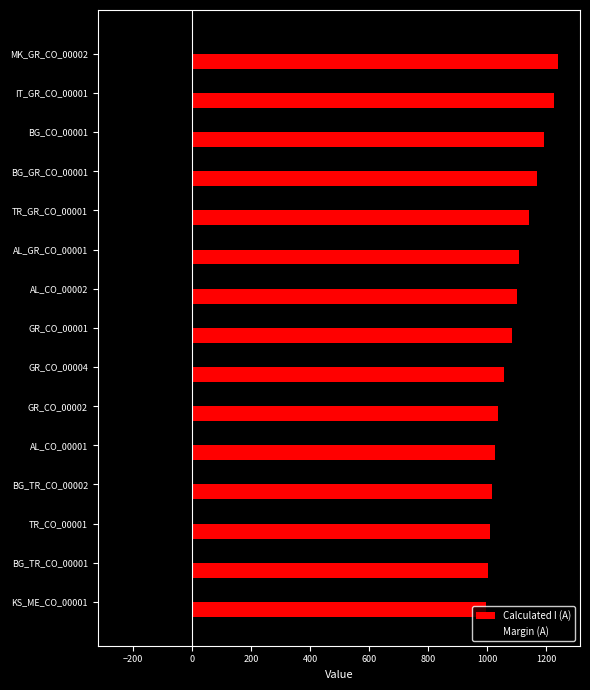

Count the number of categories in the chart.

15